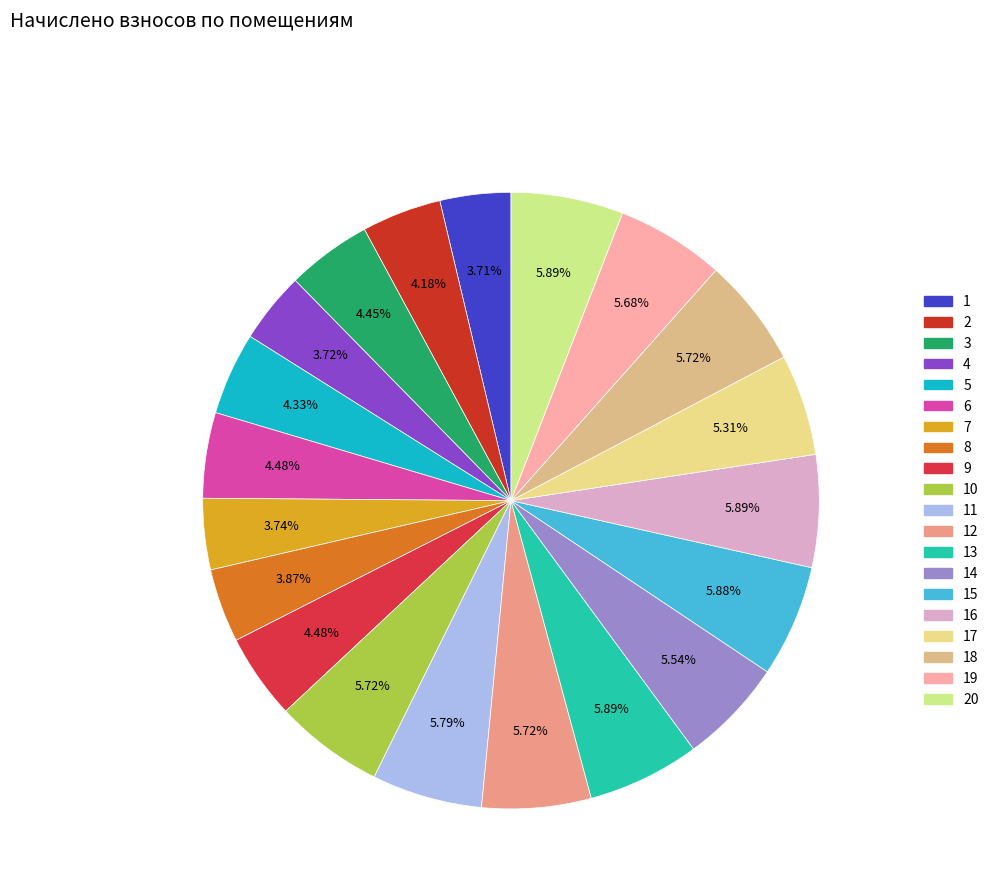

To the nearest percent, what is the difference between the largest and smallest slice percentages?

2%